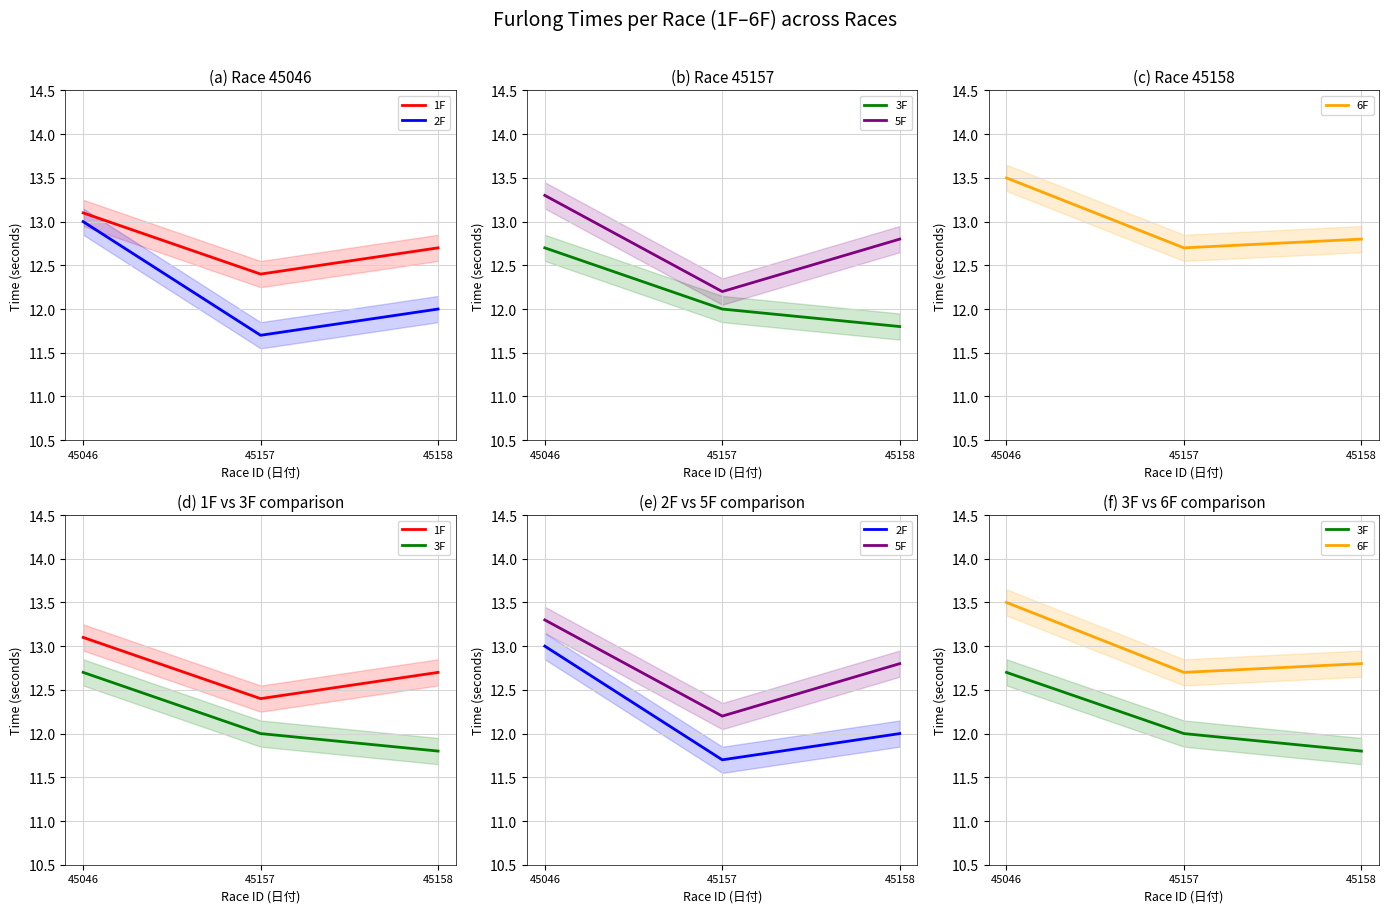

What is the spread (max minus min) of values at 45046?

0.8